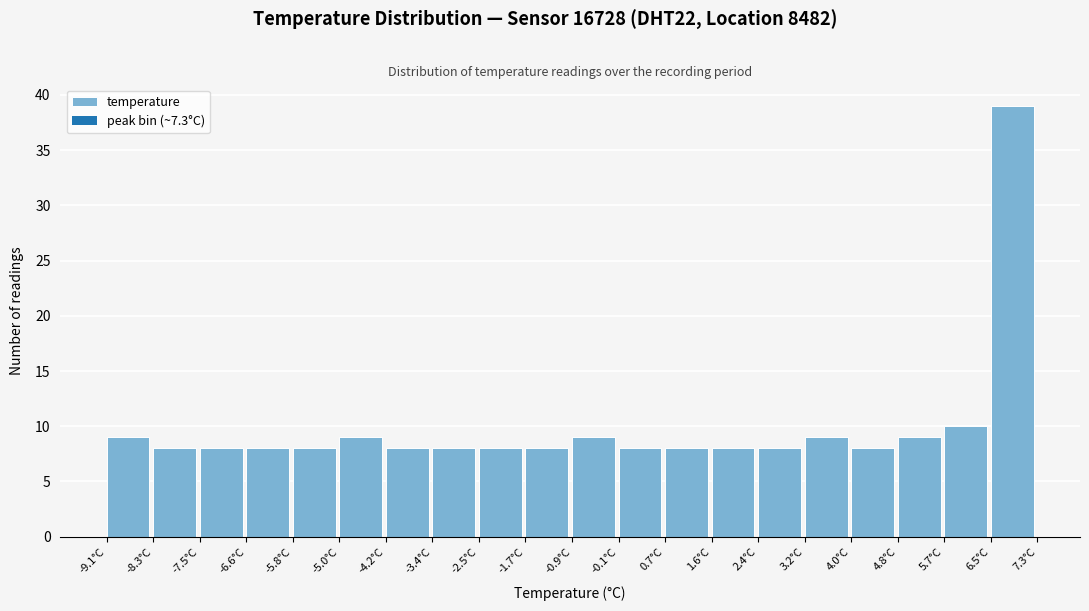

Over which range of the x-axis is the bar tallest?

6.48 to 7.30